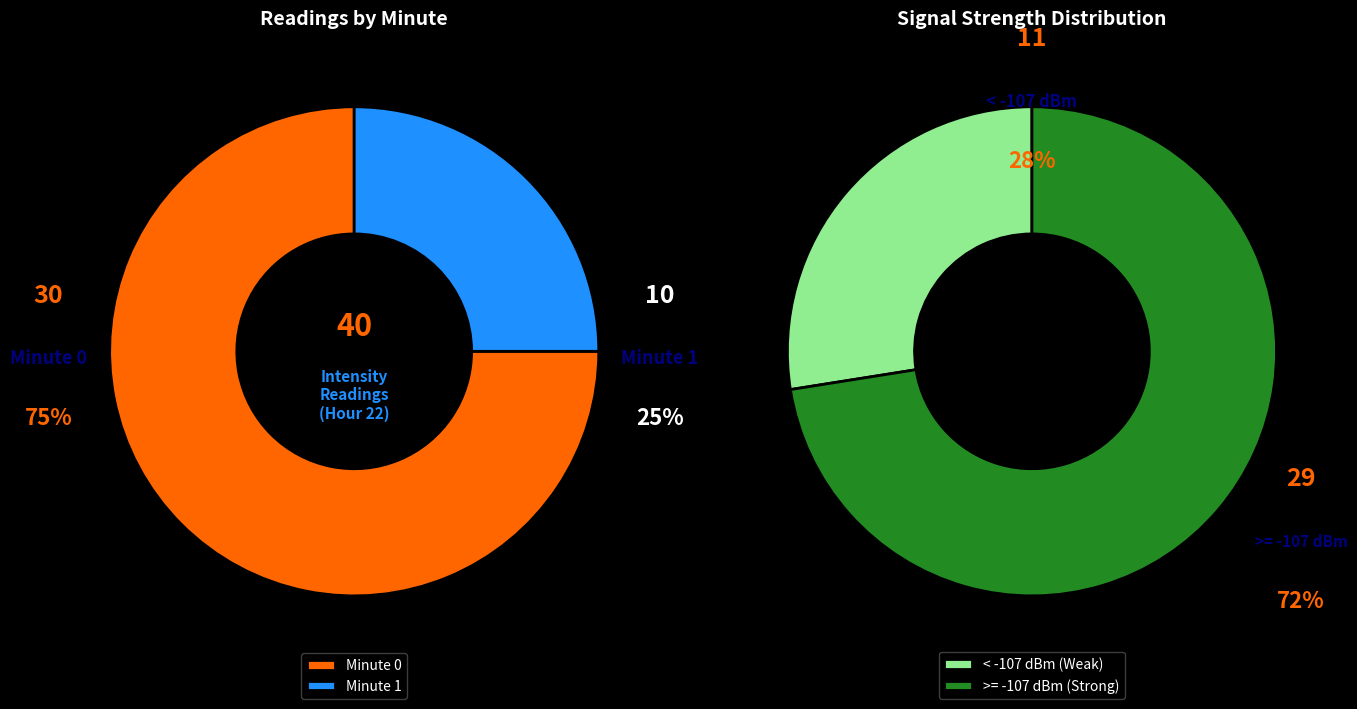

Is the sum of 22 and 6 greater than half?

No